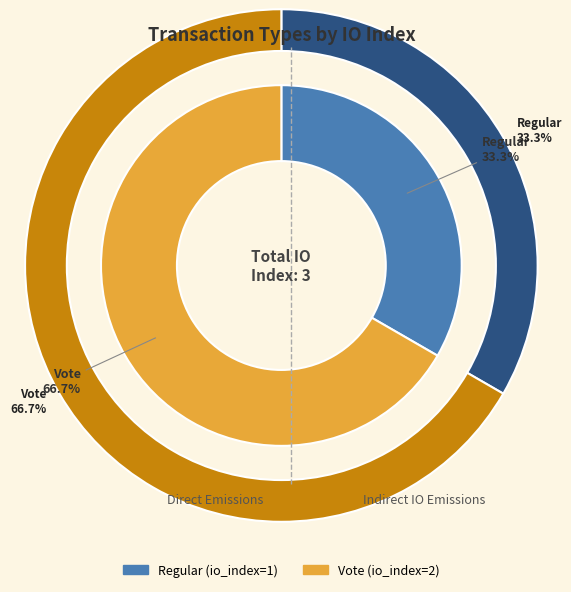

Is the sum of Vote and Regular greater than half?

Yes